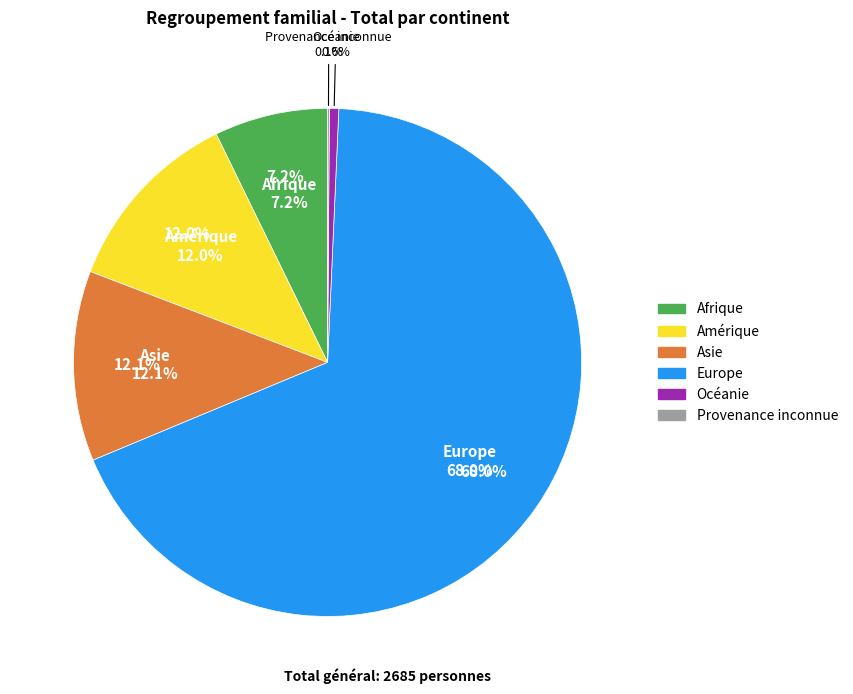

How many slices are in this pie chart?

6